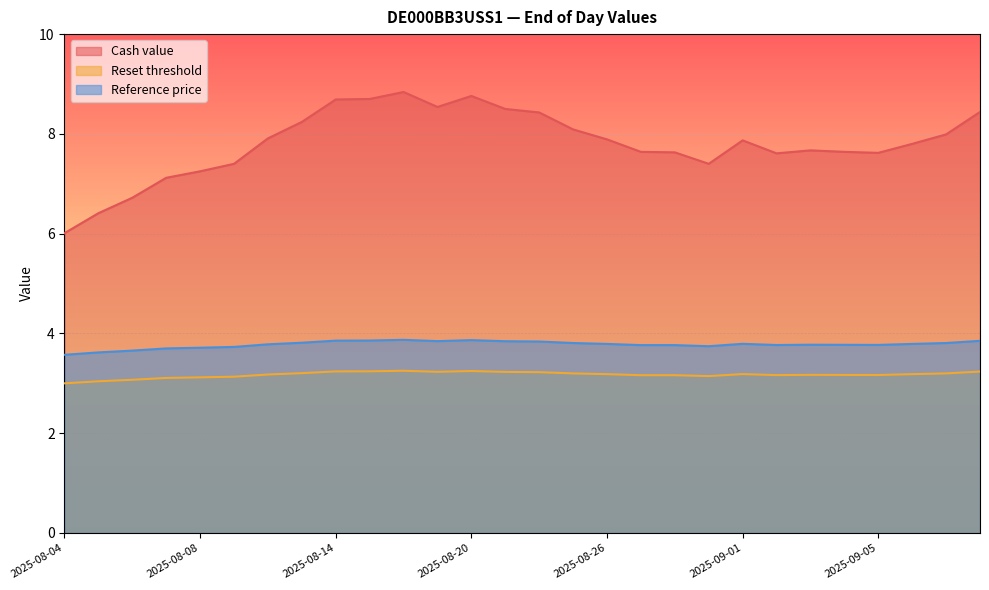

How many distinct data groups are displayed?

3